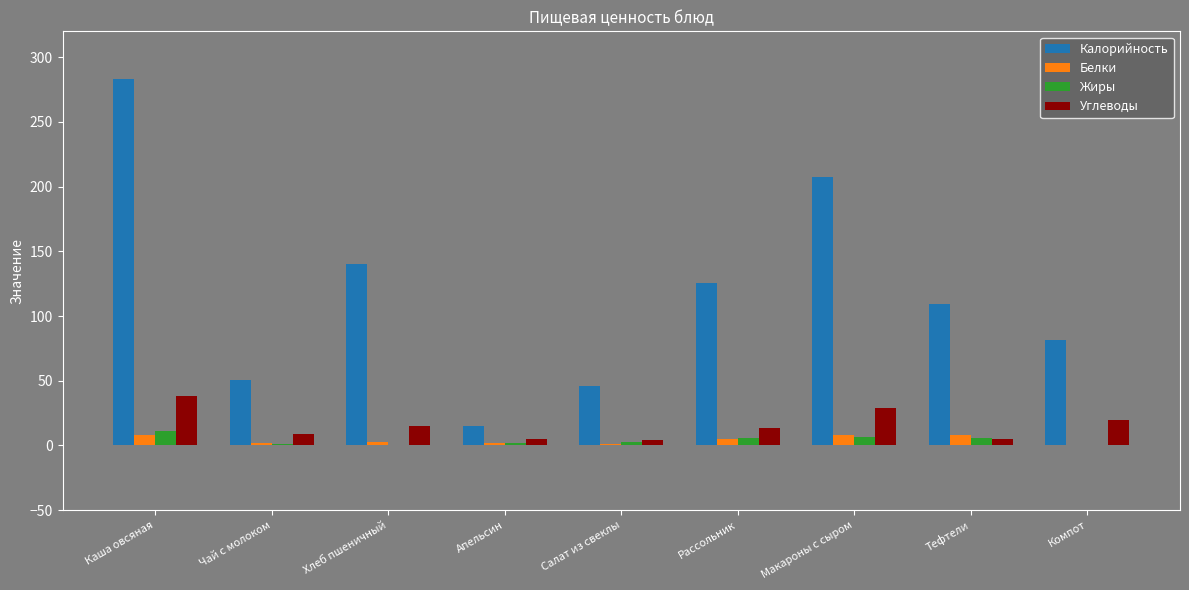

Which label corresponds to the largest value in the chart?

Каша овсяная